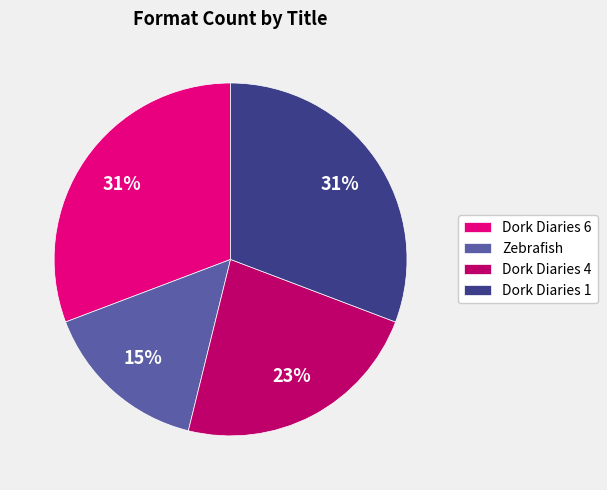

Between Dork Diaries 4 and Dork Diaries 1, which is larger?

Dork Diaries 1